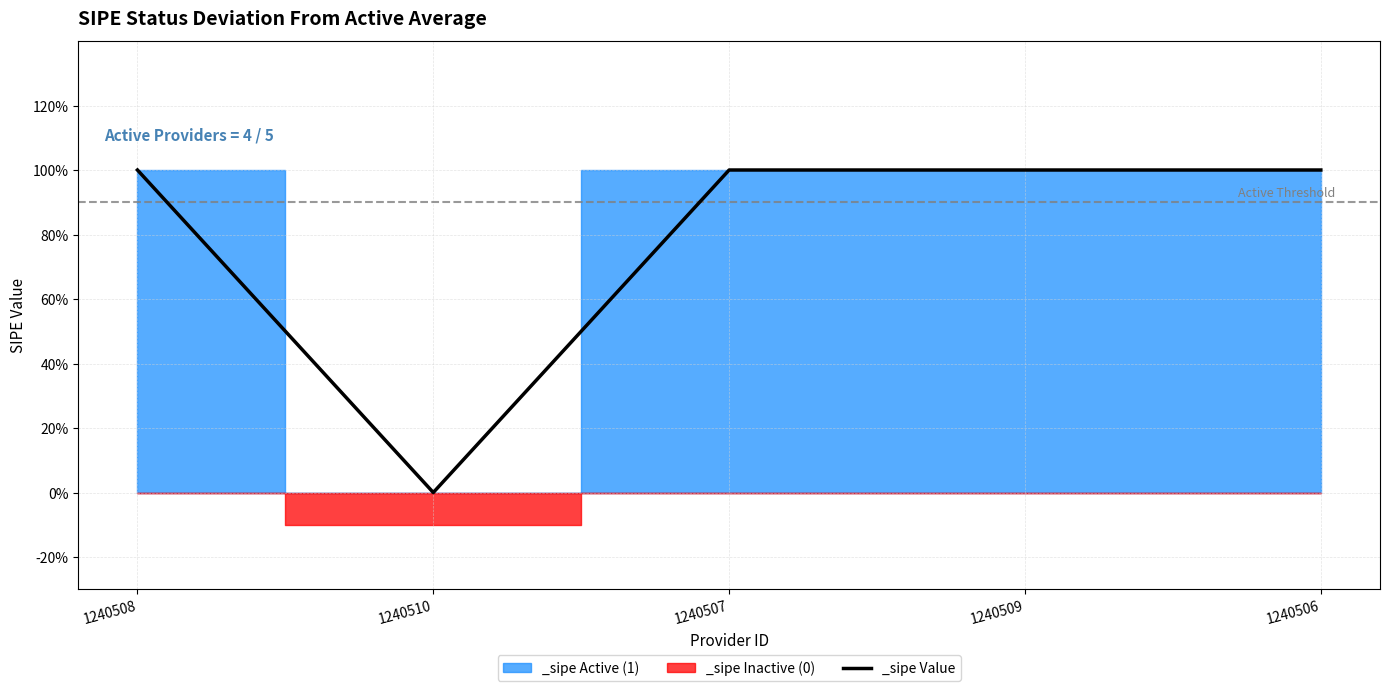

What is the ratio of the value at 1240508 to the value at 1240509?

1.0